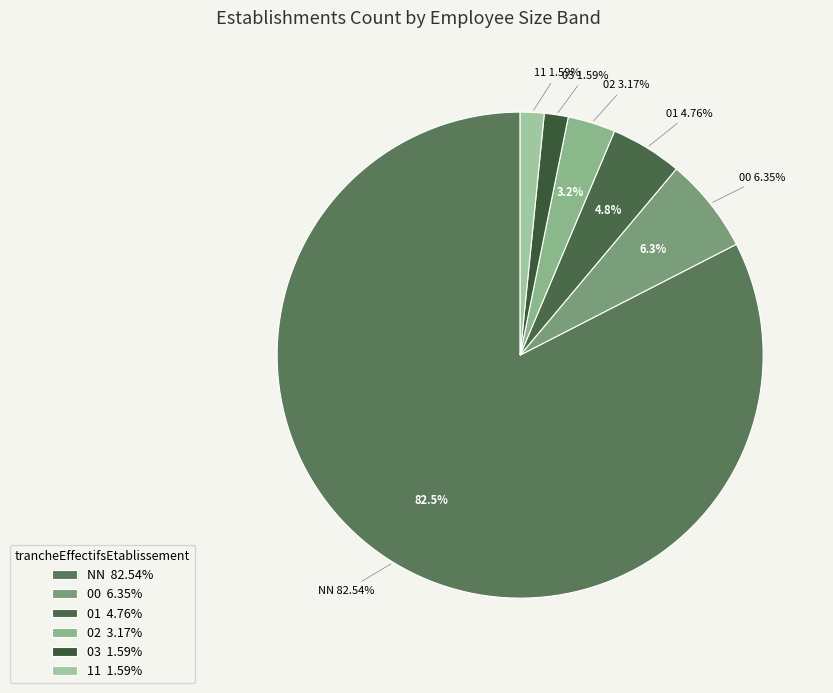

To the nearest percent, what portion does 02 represent?

3%